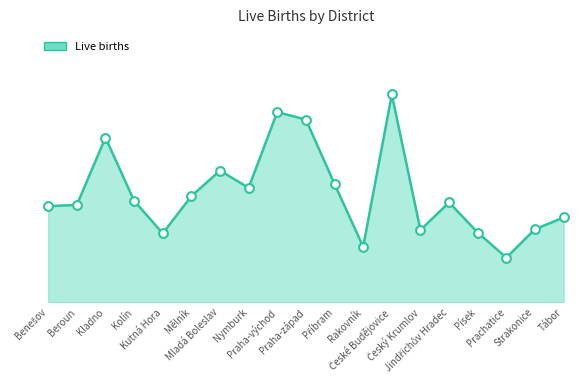

What is the ratio of the value at Mělník to the value at Prachatice?

2.4